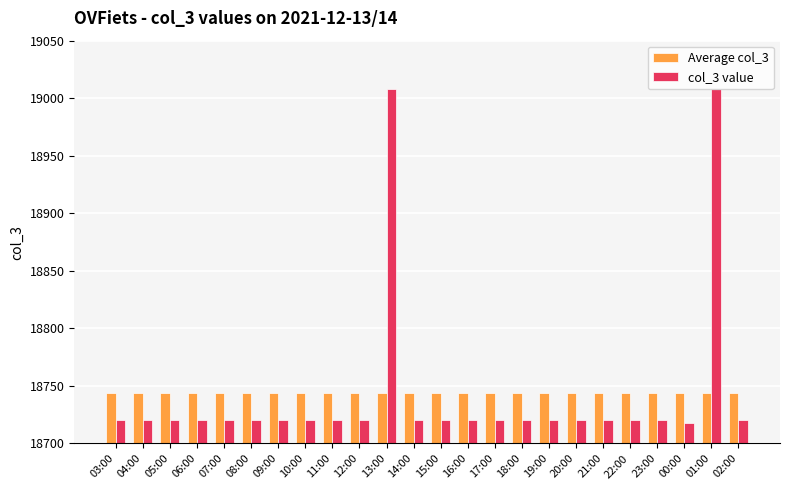

What is the difference between the second highest and minimum values in the col_3 value series?

290.0